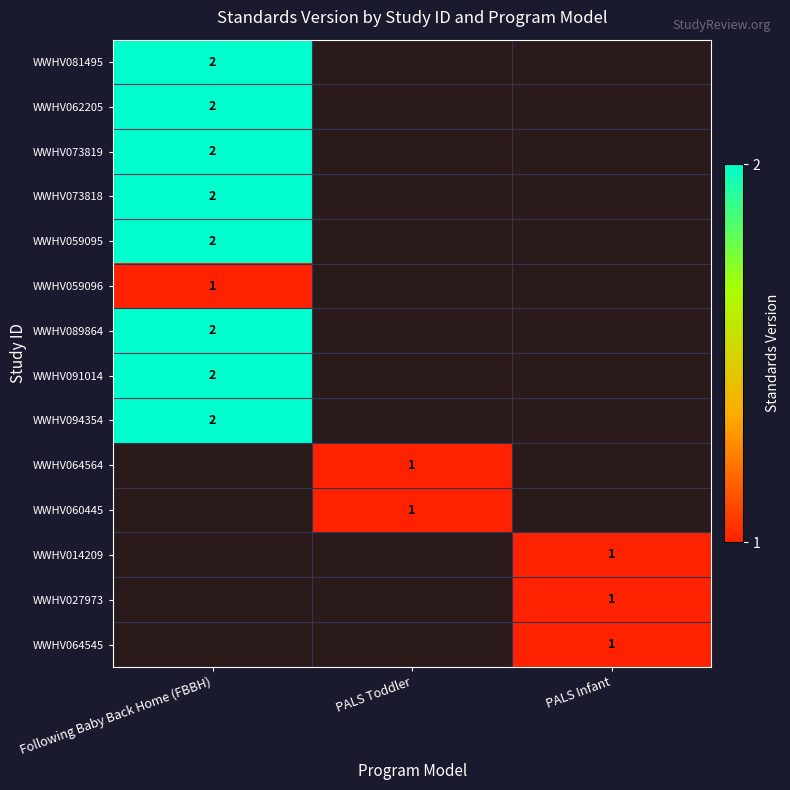

What is the smallest value displayed?

1.0